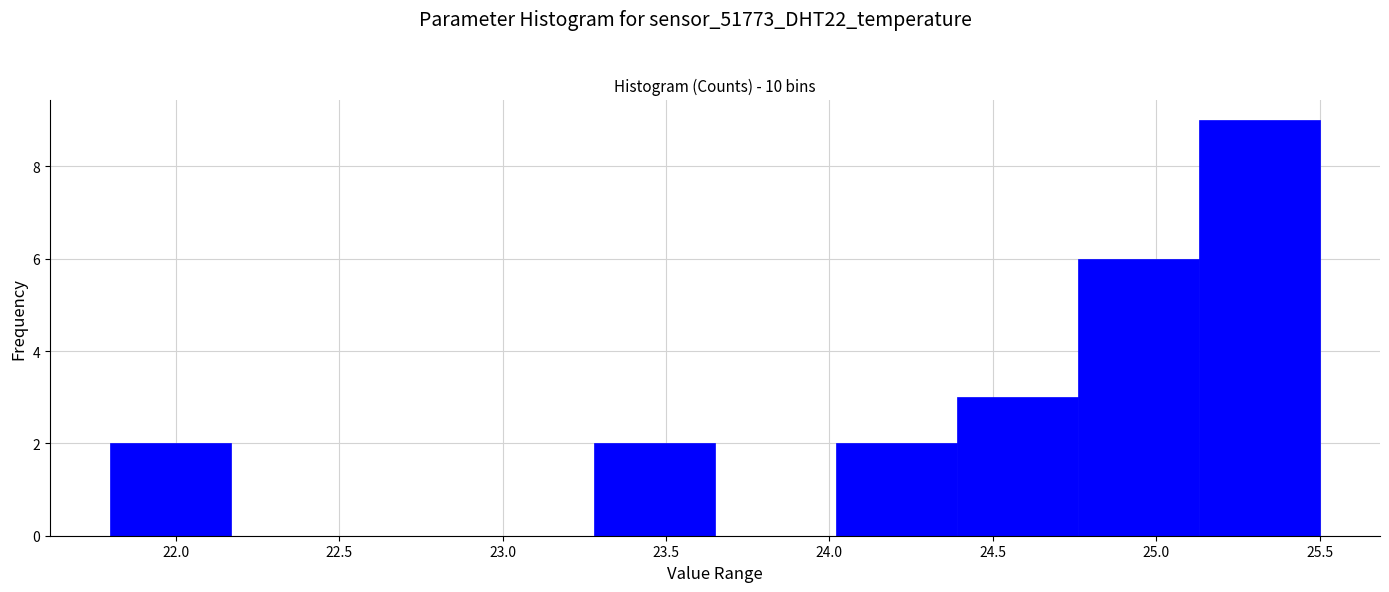

Over which range of the x-axis is the bar tallest?

25.13 to 25.50